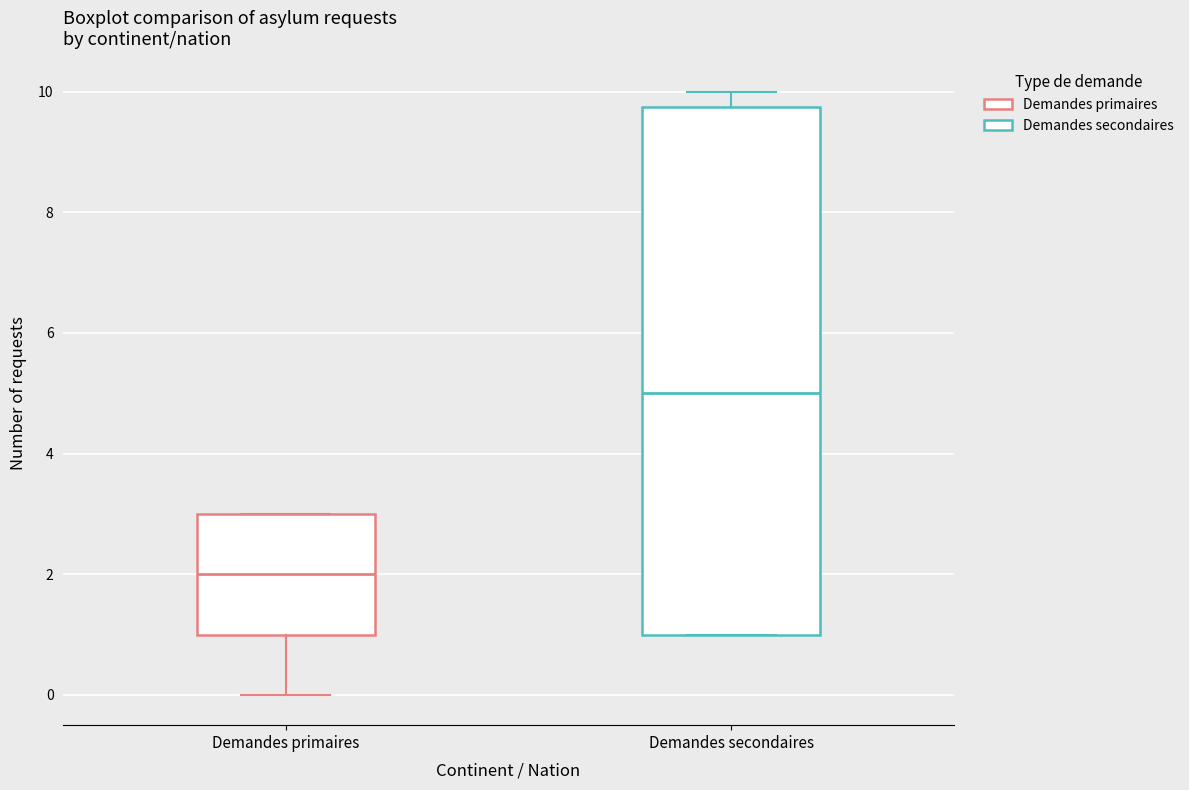

Which box has the lowest median line?

Demandes primaires